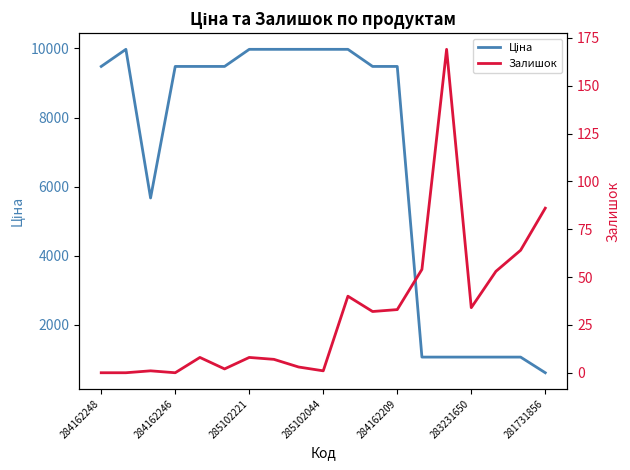

At how many categories does at least one series exceed 279?

19